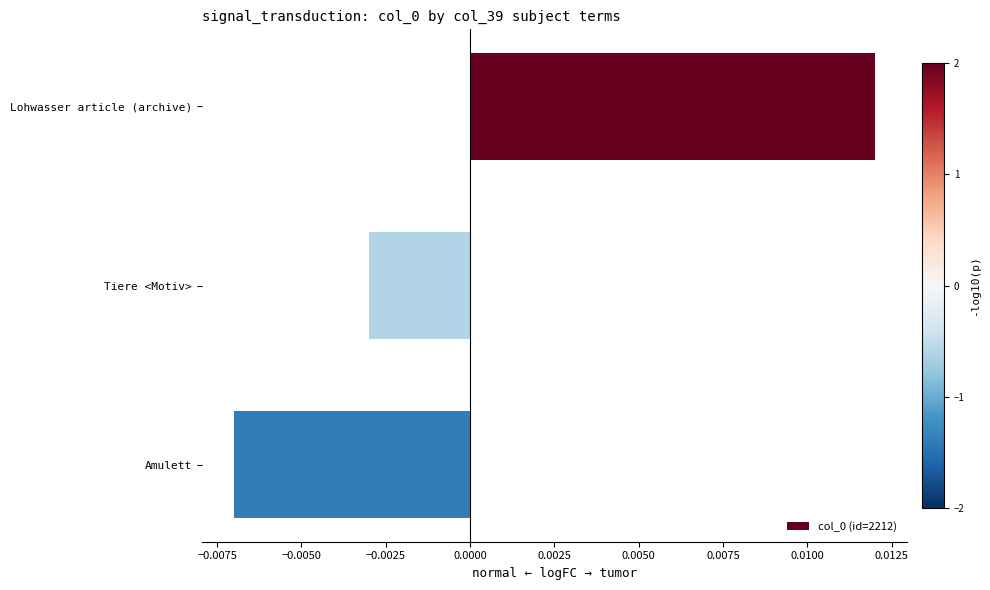

Which category has the highest value across all series?

Lohwasser article (archive)